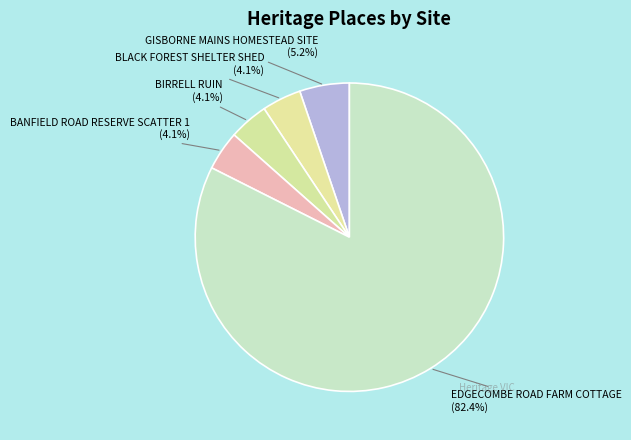

Count the number of slices in the pie.

5